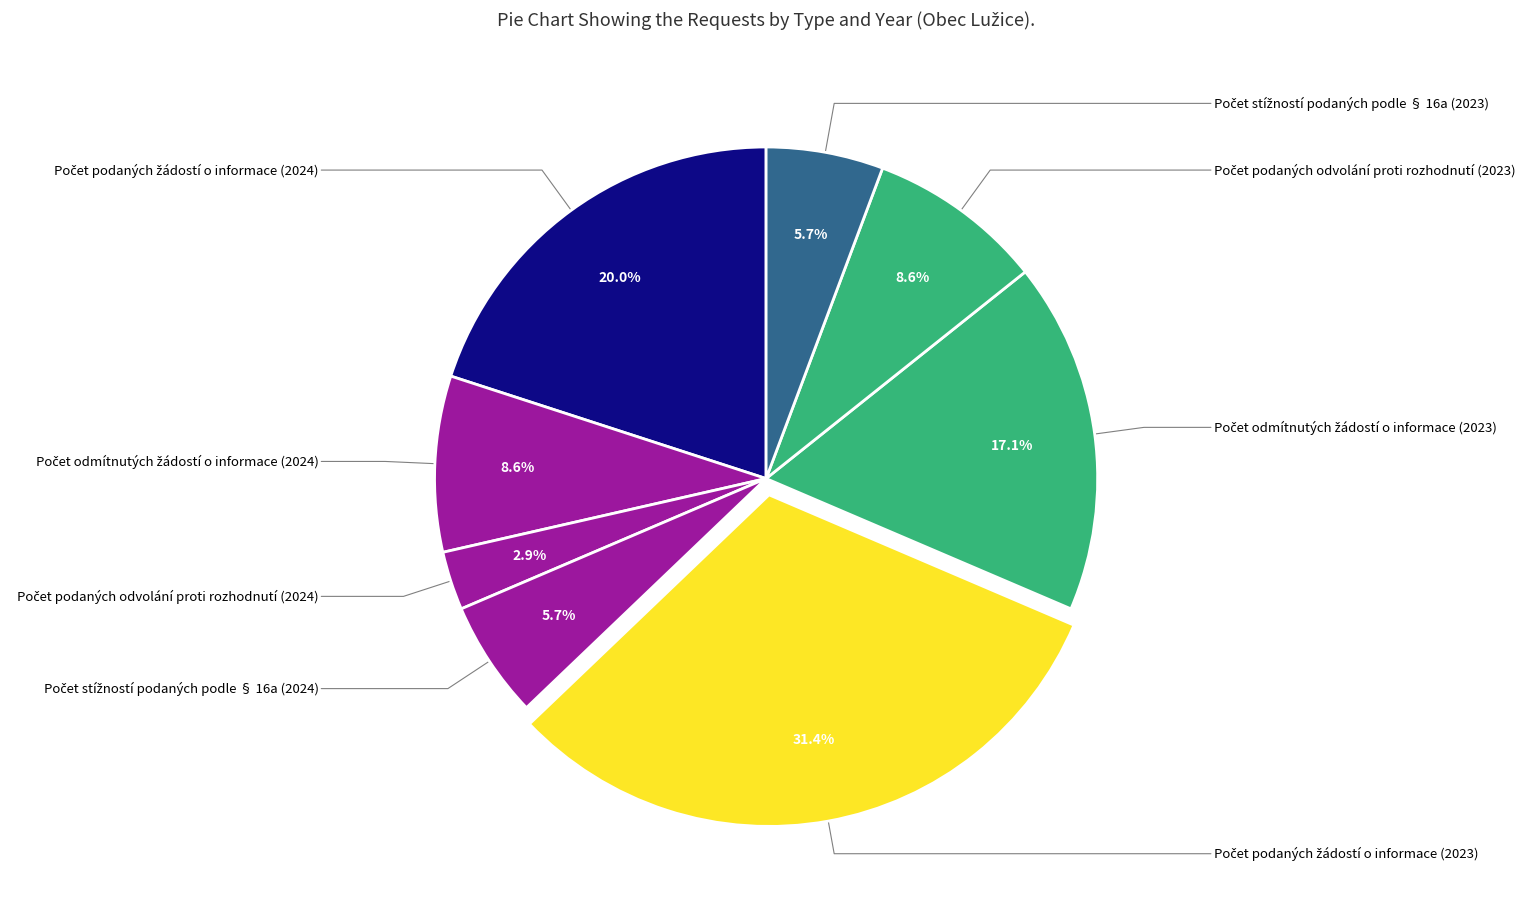

Which slice is the smallest?

Počet podaných odvolání proti rozhodnutí (2024)